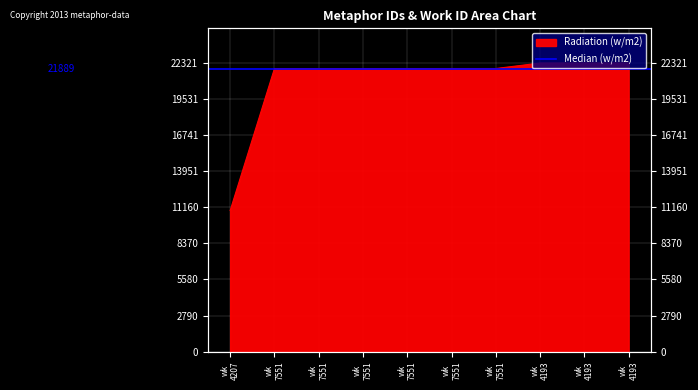

At which category does the chart reach its peak across all series?

wk 4193